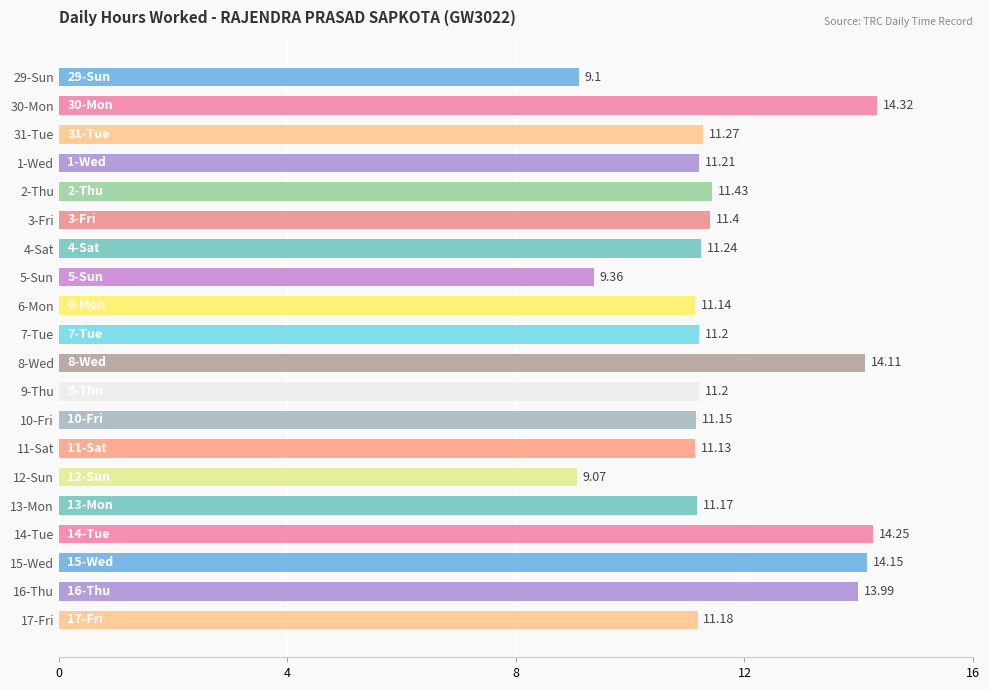

Between 9-Thu and 10-Fri, which is larger?

9-Thu